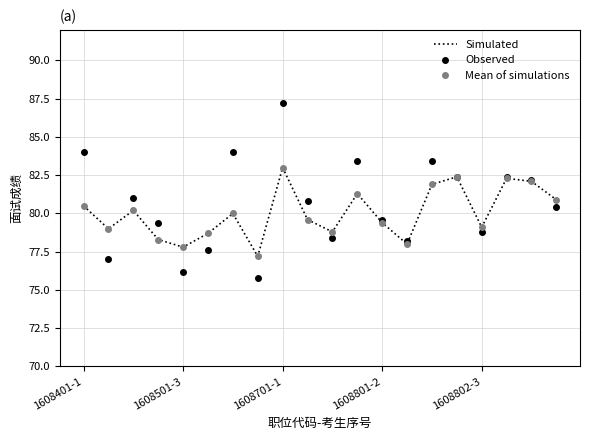

At how many categories does at least one series exceed 78?

18